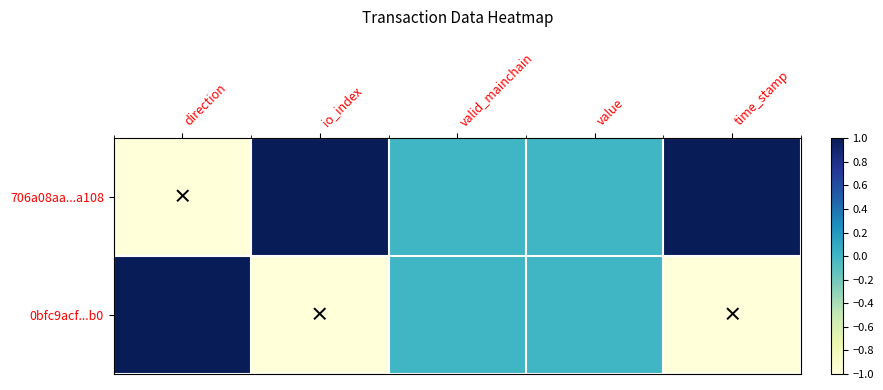

Reading left to right, list all the values displayed in this chart.

706a08aa...a108: direction=-1	io_index=1	valid_mainchain=0	value=0	time_stamp=1
0bfc9acf...b0: direction=1	io_index=-1	valid_mainchain=0	value=0	time_stamp=-1